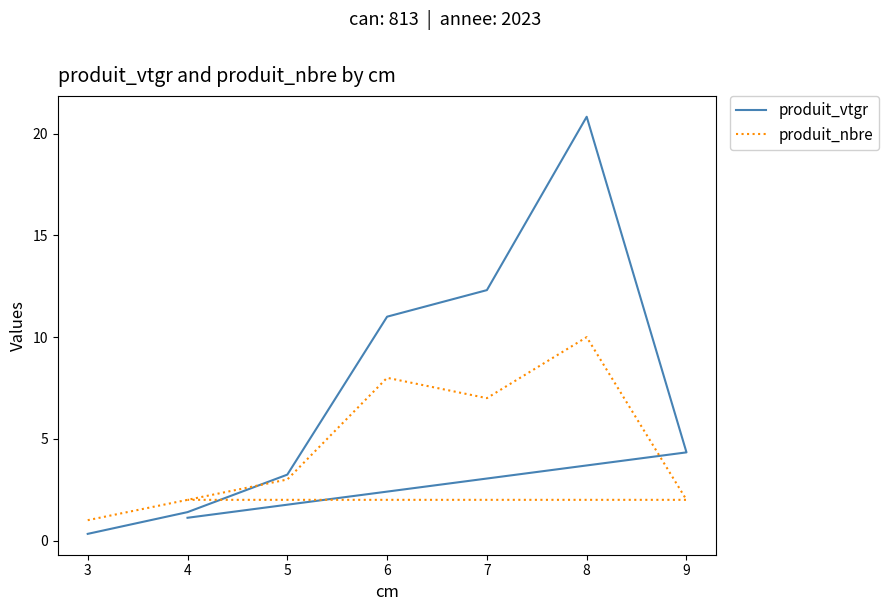

At how many categories does at least one series exceed 18?

1